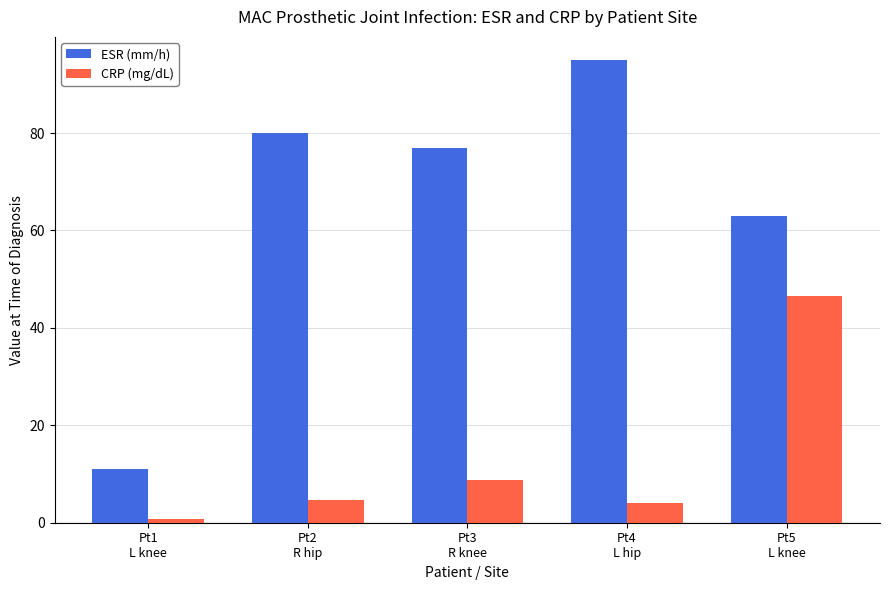

List the labels in order of ESR (mm/h) value, smallest first.

Pt1
L knee, Pt5
L knee, Pt3
R knee, Pt2
R hip, Pt4
L hip